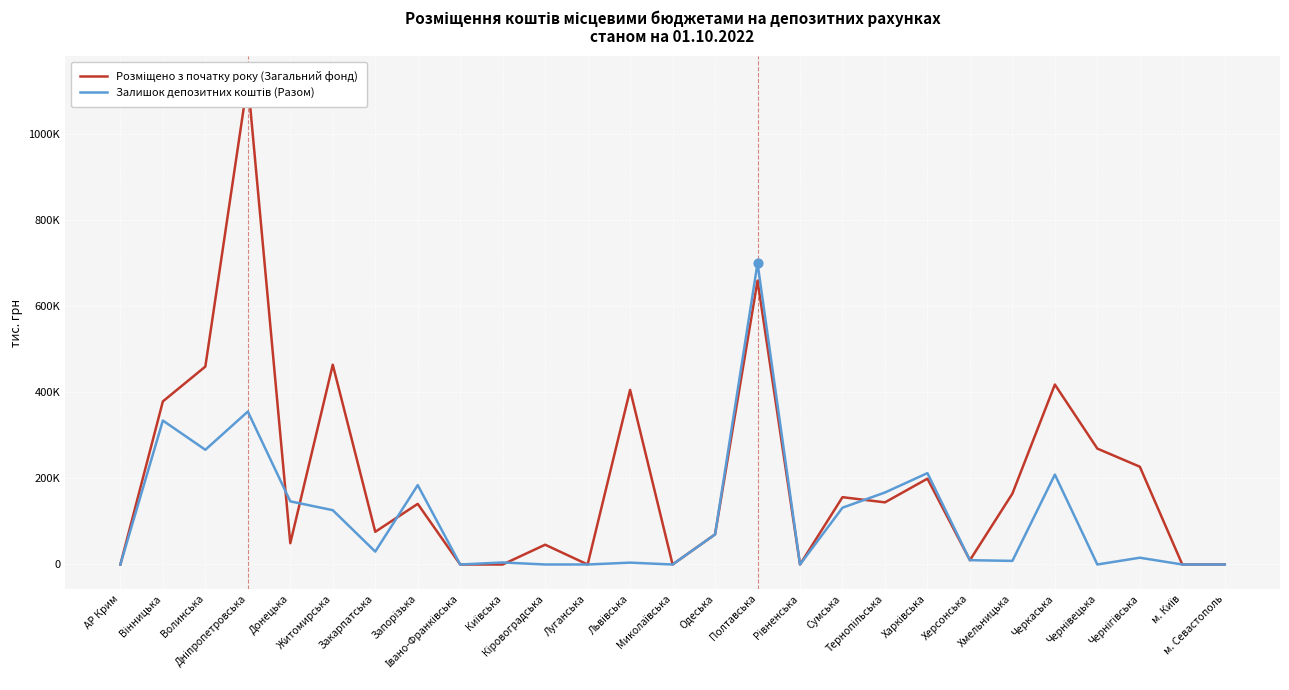

Which series reaches the maximum Y coordinate?

Розміщено з початку року (Загальний фонд)